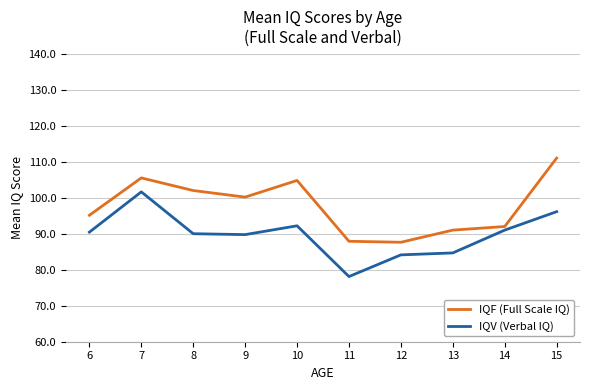

Which category has the lowest value in the IQV (Verbal IQ) series?

11